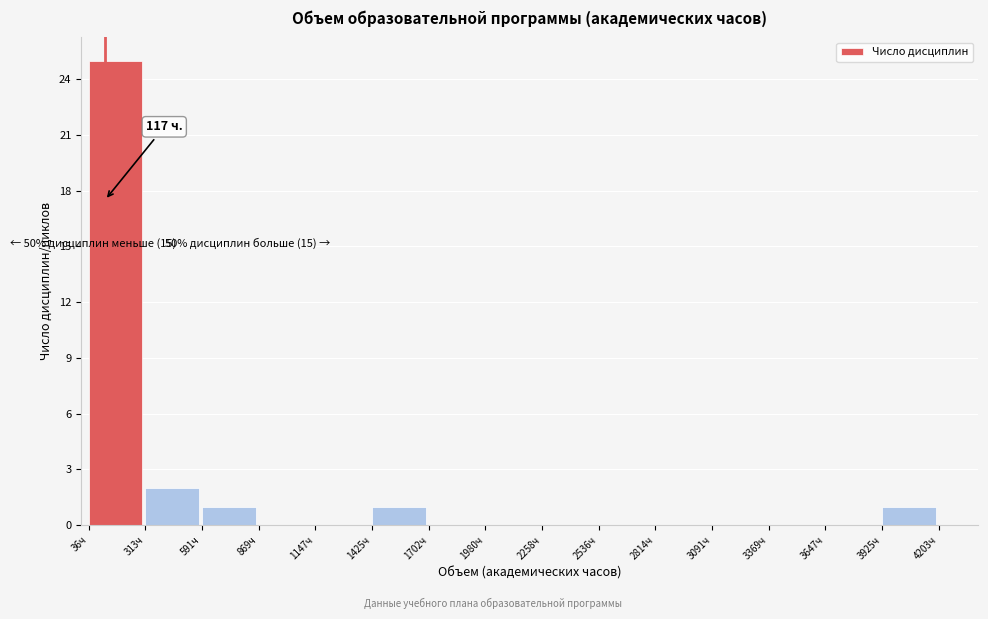

Which range on the x-axis has the tallest bar?

50 to 300